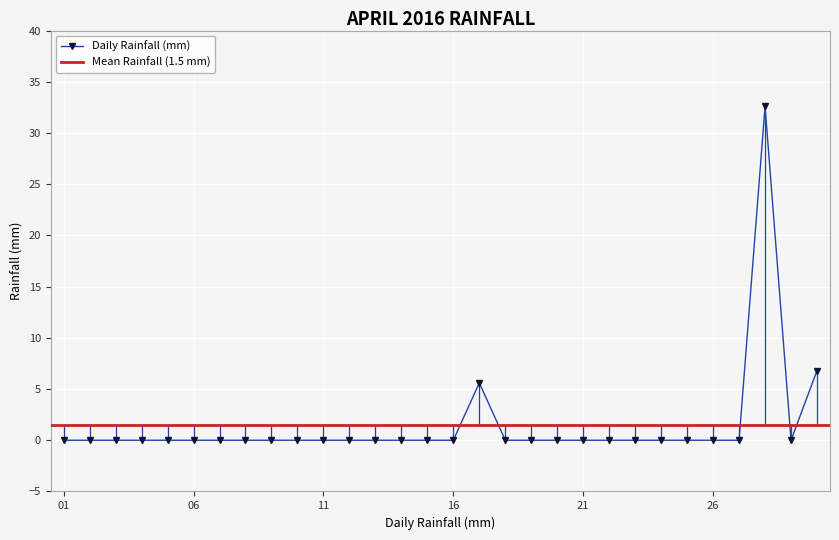

The Daily Rainfall (mm) series shows -19.5 at 26. True or false?

False